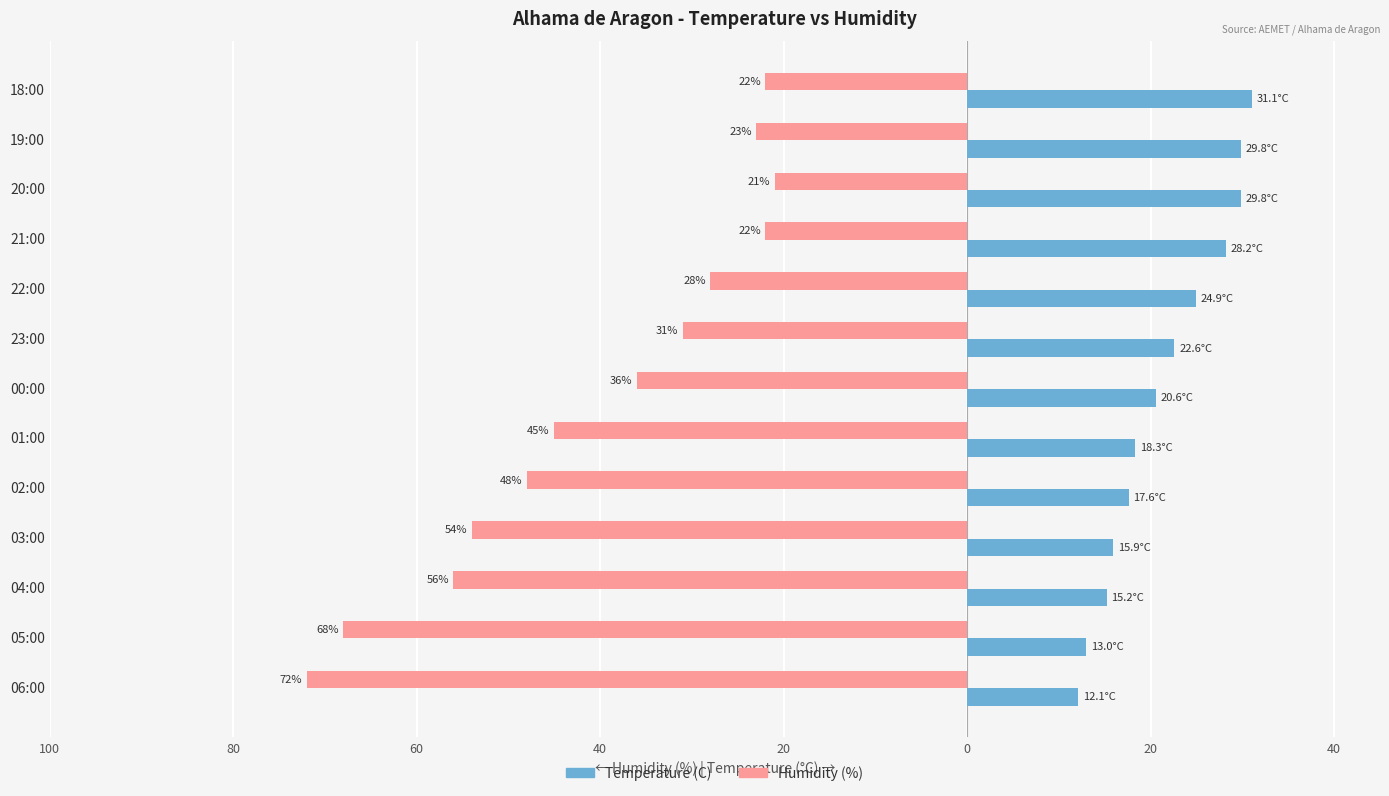

What are all the series names shown in the legend?

Temperature (C), Humidity (%)